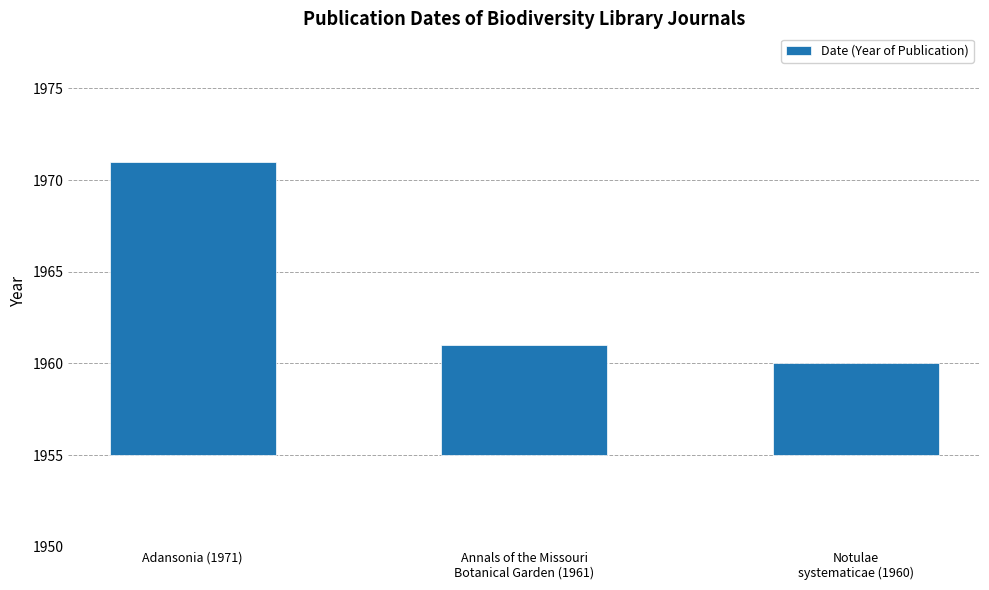

What is the ratio of the value at Adansonia (1971) to the value at Notulae
systematicae (1960)?

3.2